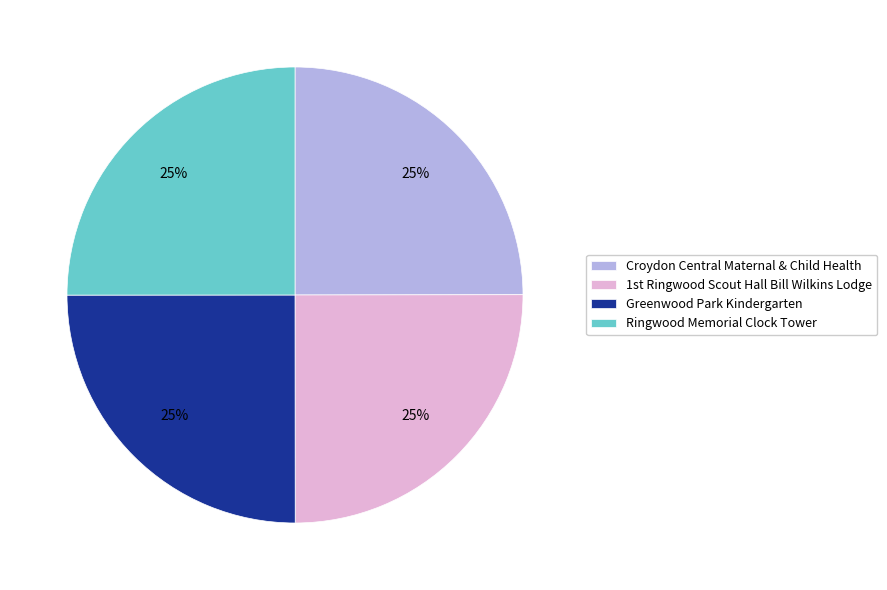

Is there a majority slice in this chart?

No